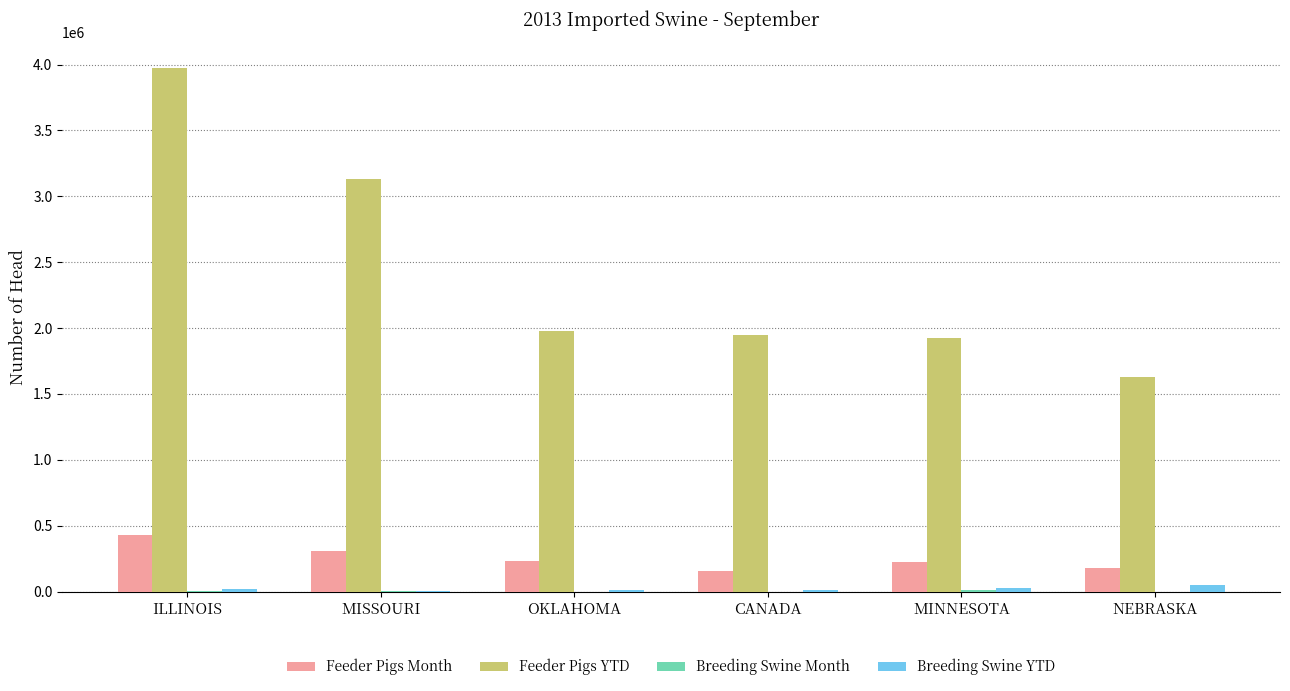

What is the difference between the Feeder Pigs YTD values at ILLINOIS and OKLAHOMA?

1990742